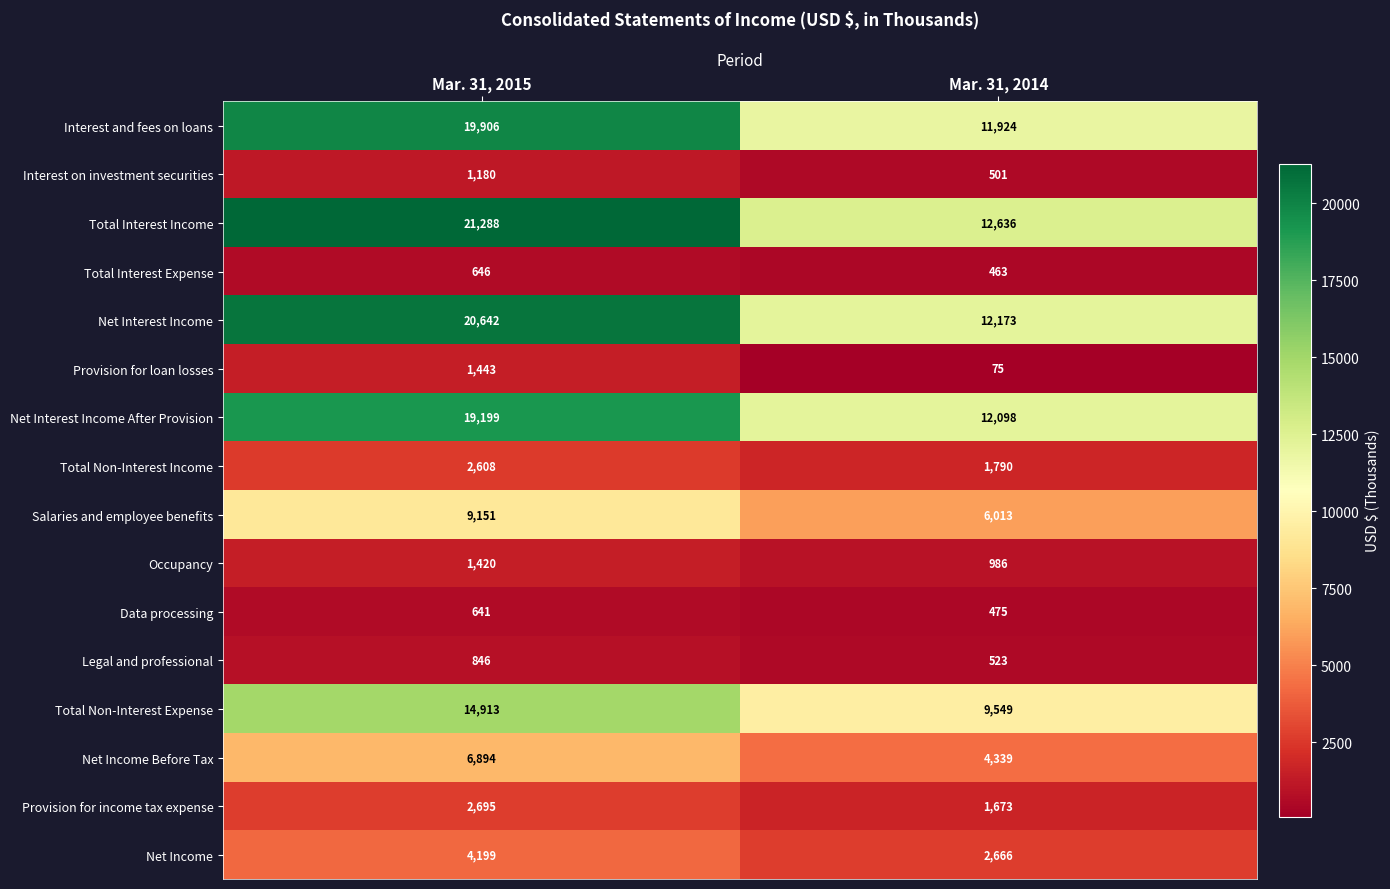

The Total Non-Interest Income series shows 2812 at Mar. 31, 2014. True or false?

False